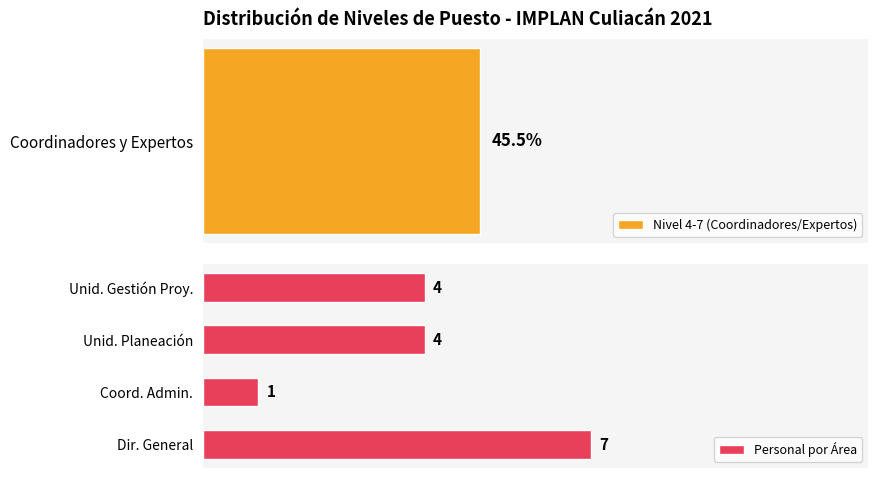

Which category has the highest value in the Personal por Área series?

Dir. General